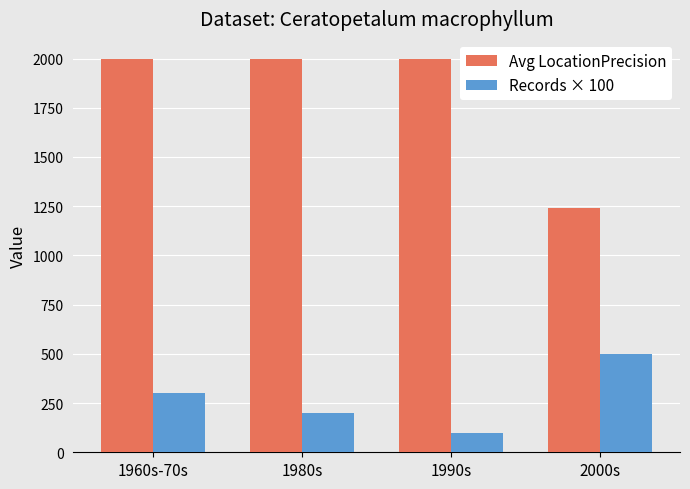

What is the difference between the maximum and minimum values in the Avg LocationPrecision series?

760